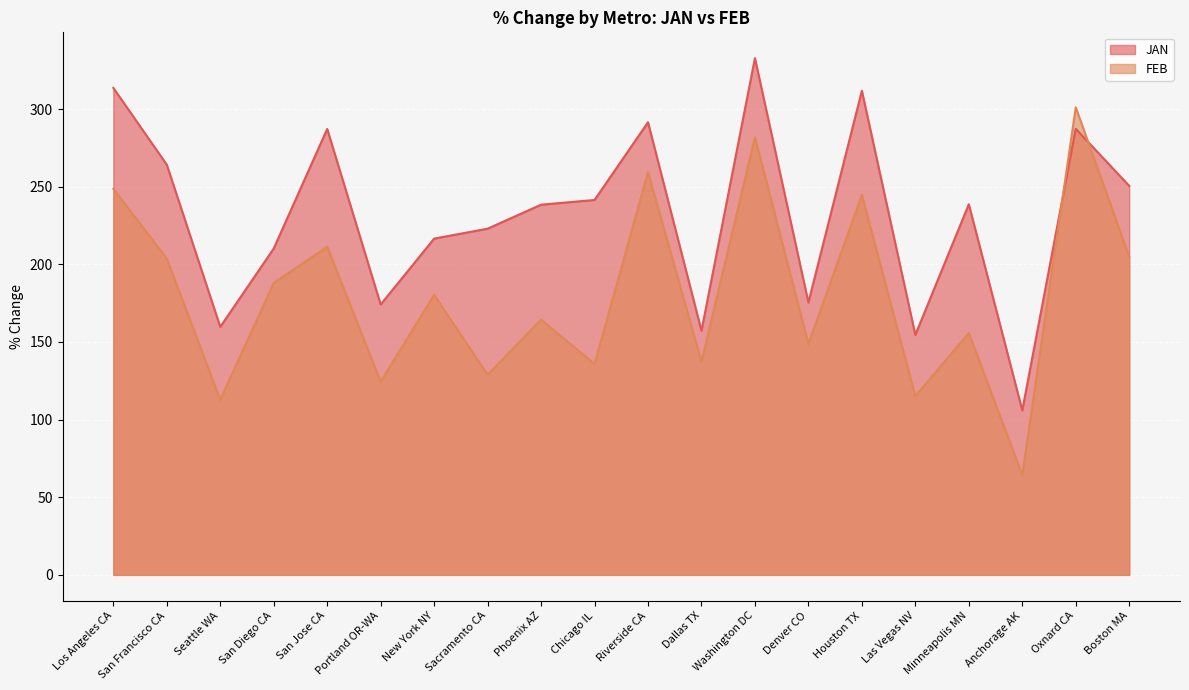

How many lines are shown in the chart?

2